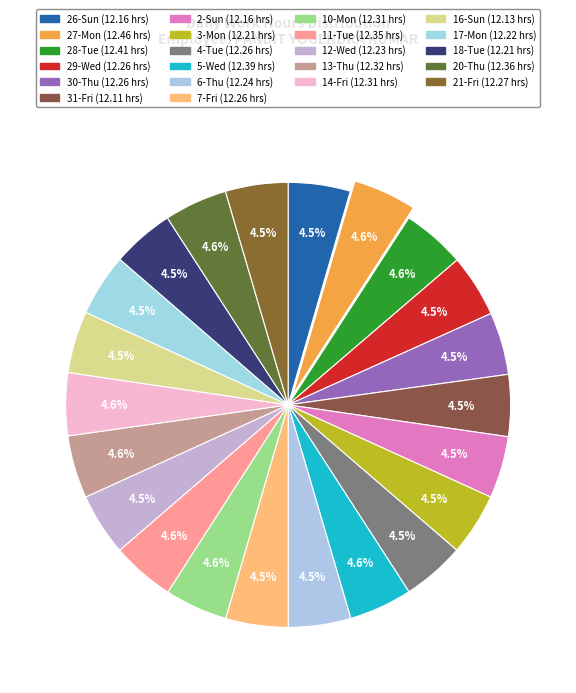

What is the change in value from 27-Mon to 5-Wed?

-0.1